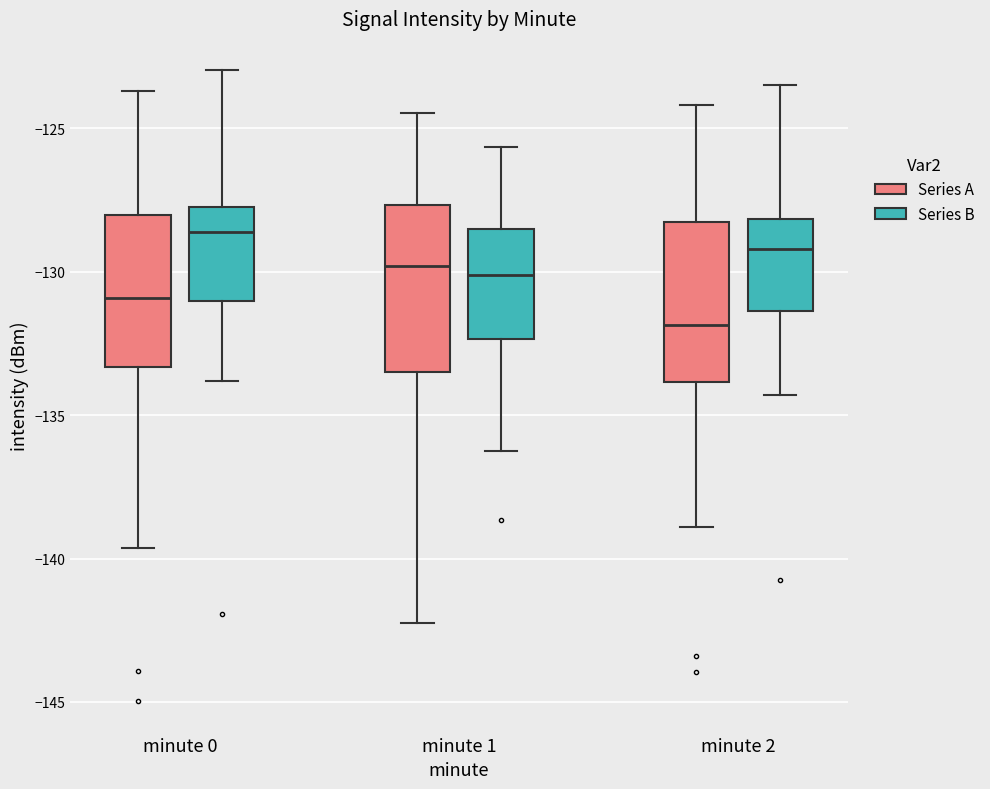

Reading left to right, transcribe this box plot: for each box, give where its median line is, the range the box spans, and where its two whiskers end, as read against the y-axis. The values are not printed on the chart, so give them approximately, as read against the axis.

minute 0 (Series A): median -131.0, box -133.5 to -128.0, whiskers -139.5 to -123.5
minute 0 (Series B): median -128.5, box -131.0 to -127.5, whiskers -134.0 to -123.0
minute 1 (Series A): median -130.0, box -133.5 to -127.5, whiskers -142.0 to -124.5
minute 1 (Series B): median -130.0, box -132.5 to -128.5, whiskers -136.5 to -125.5
minute 2 (Series A): median -132.0, box -134.0 to -128.5, whiskers -139.0 to -124.0
minute 2 (Series B): median -129.0, box -131.5 to -128.0, whiskers -134.5 to -123.5